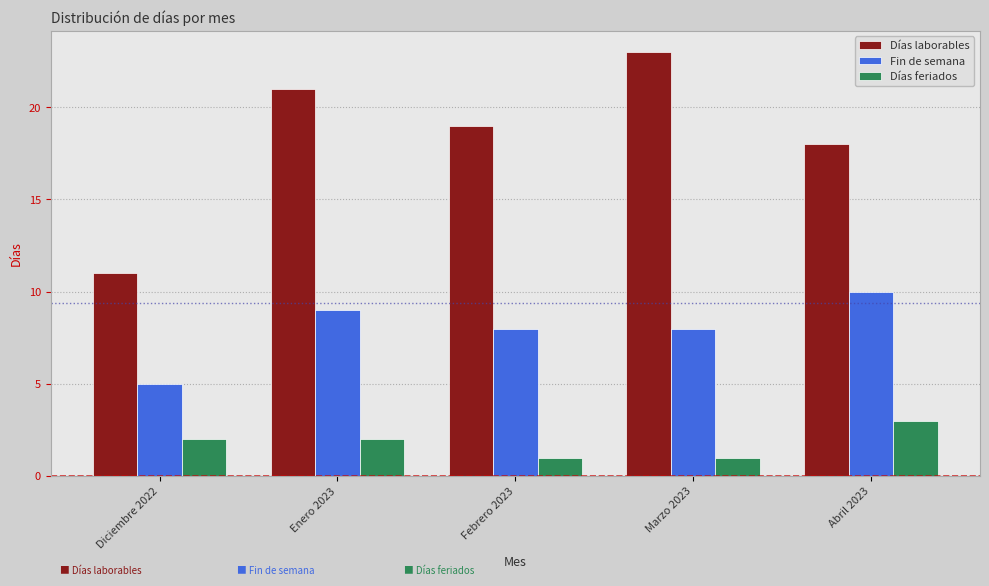

What are all the series names shown in the legend?

Días laborables, Fin de semana, Días feriados